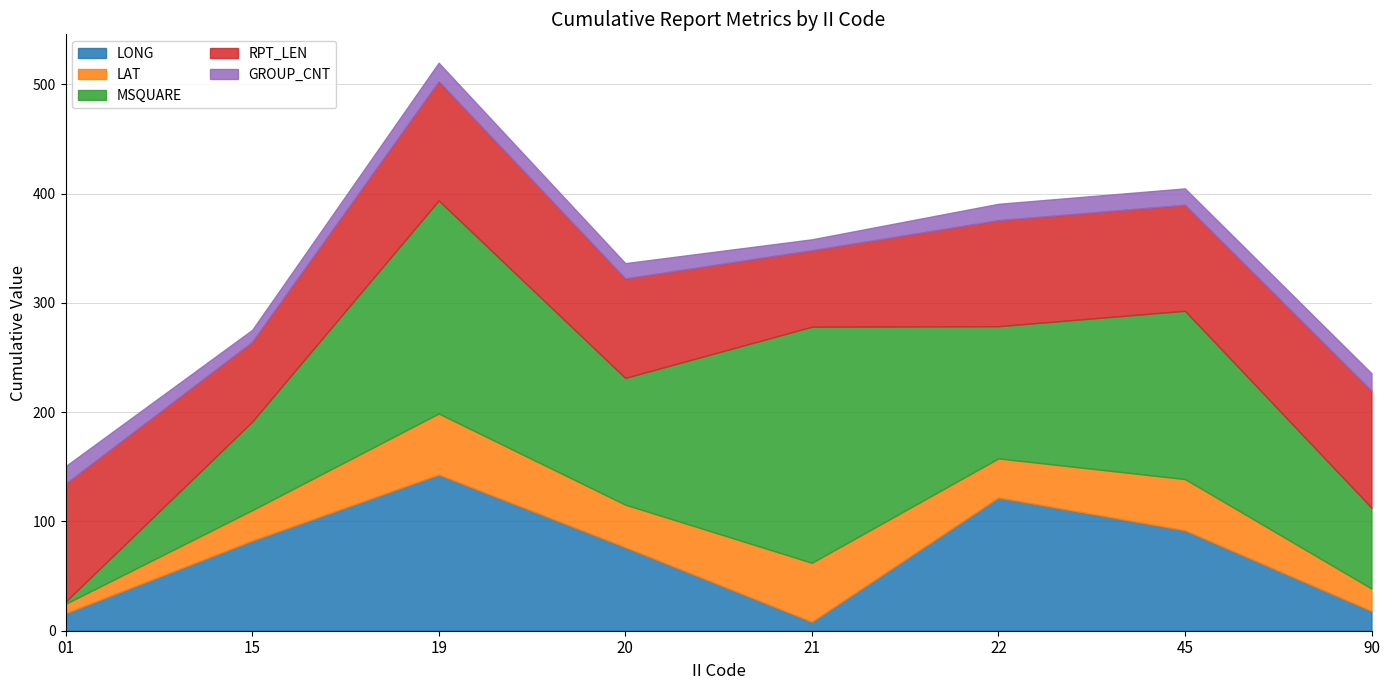

Reading left to right, list all the values displayed in this chart.

LONG: 01=16.0	15=82.4	19=142.9	20=76.4	21=8.2	22=121.9	45=91.9	90=18.0
LAT: 01=8.6	15=27.9	19=55.9	20=39.0	21=54.0	22=35.8	45=46.9	90=20.6
MSQUARE: 01=2.0	15=81.0	19=195.0	20=116.0	21=216.0	22=121.0	45=154.0	90=74.0
RPT_LEN: 01=108.0	15=73.0	19=109.0	20=91.0	21=70.0	22=97.0	45=97.0	90=107.0
GROUP_CNT: 01=16.0	15=11.0	19=17.0	20=14.0	21=10.0	22=15.0	45=15.0	90=16.0